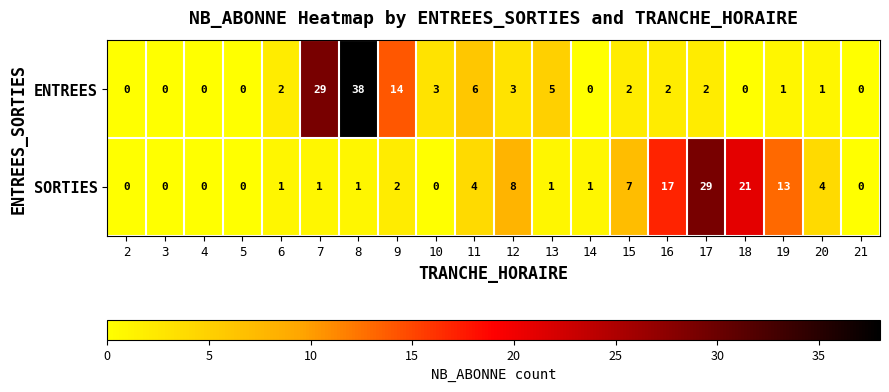

What is the spread (max minus min) of values at 13?

4